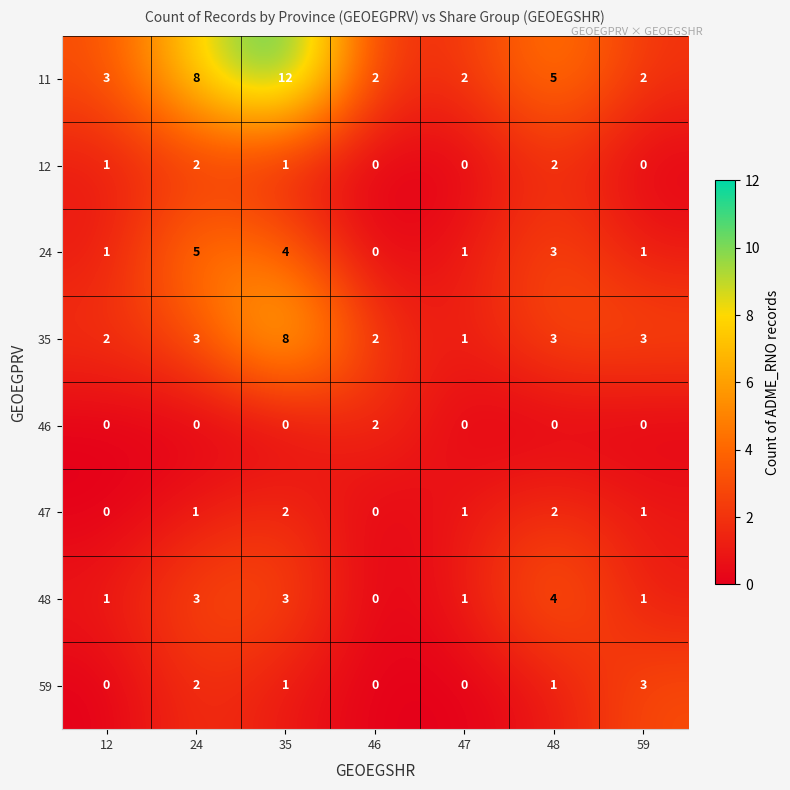

What is the difference between the maximum and minimum values in the 35 series?

7